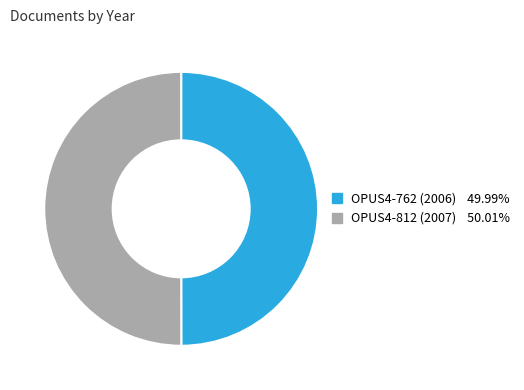

The OPUS4-812 (2007) slice represents 40% of the pie. True or false?

False